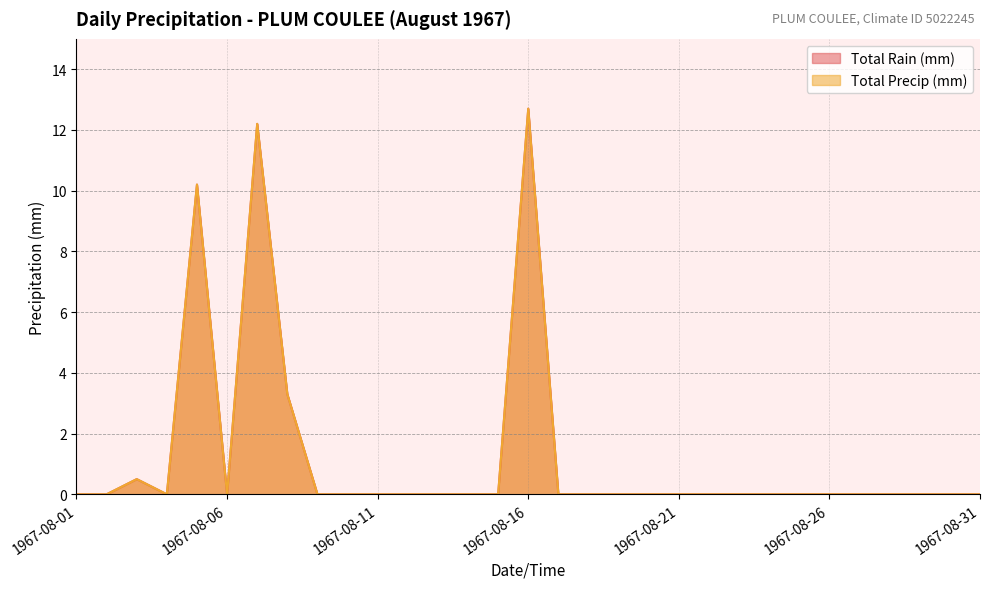

At which category does Total Precip (mm) reach its first local valley?

1967-08-04